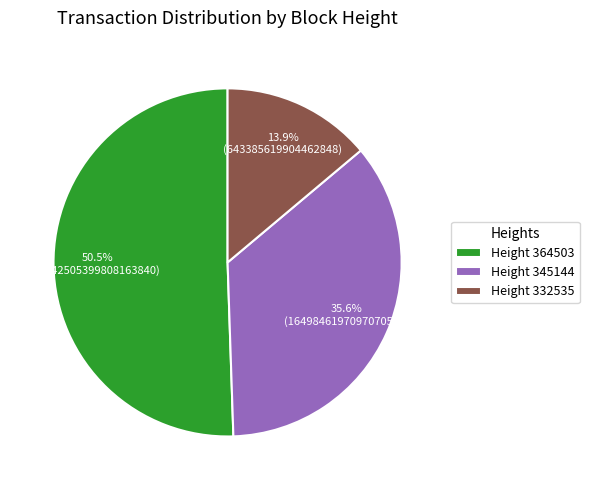

Is there any slice that represents more than half of the pie?

Yes